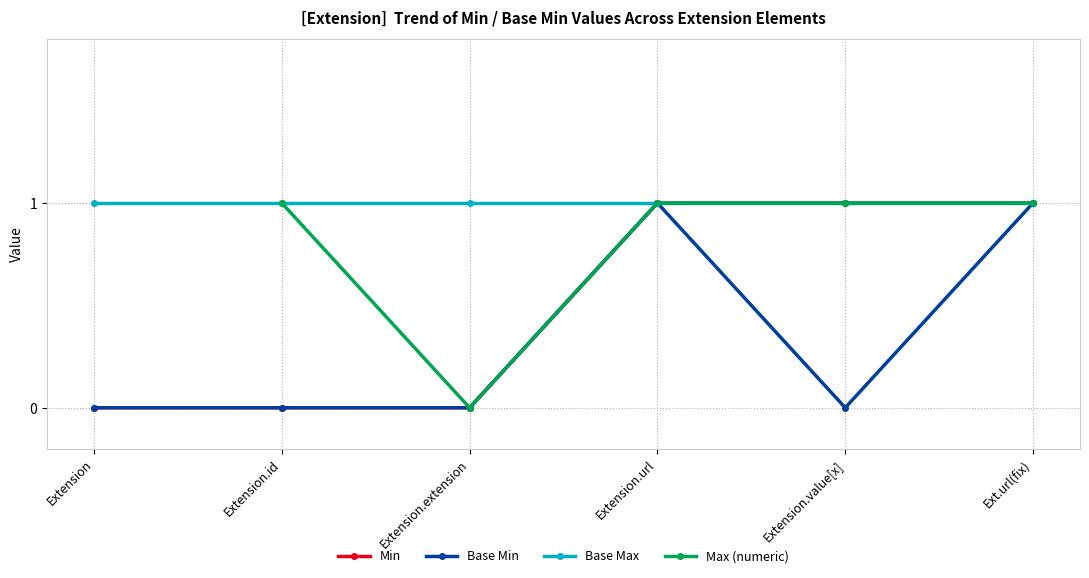

True or false: Max (numeric) has more than 1 interior local peaks.

False